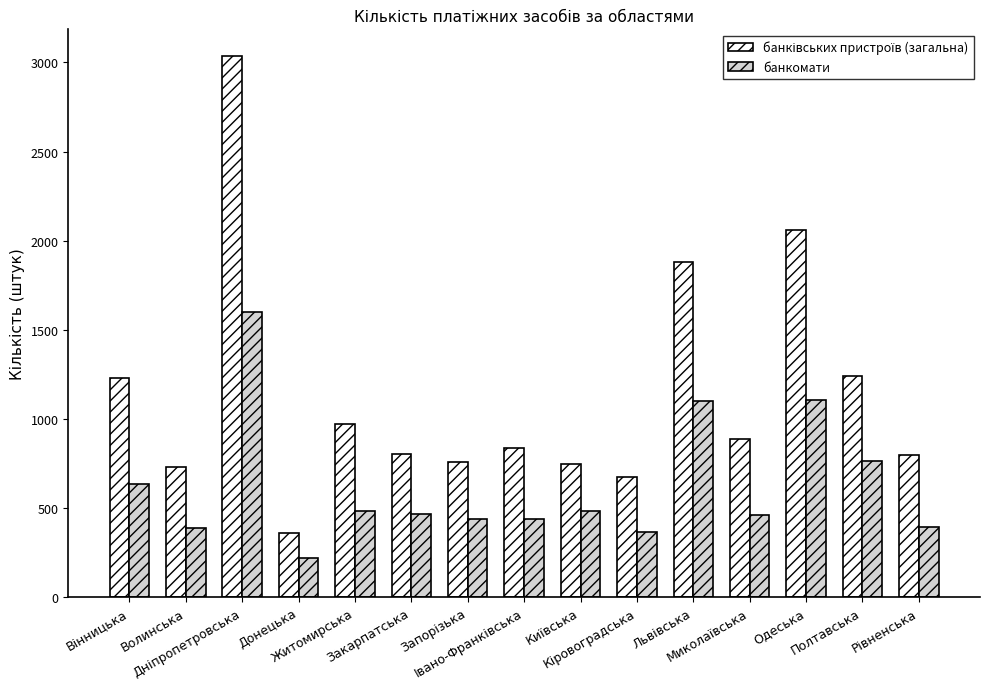

What is the minimum value shown in the chart?

218